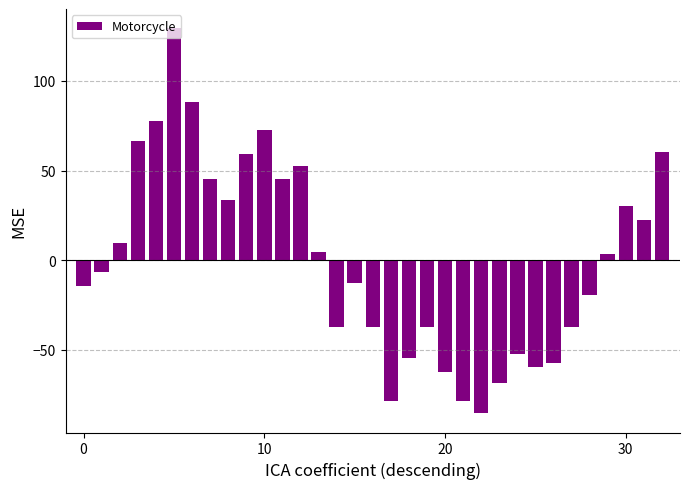

What is the smallest value displayed?

-85.5